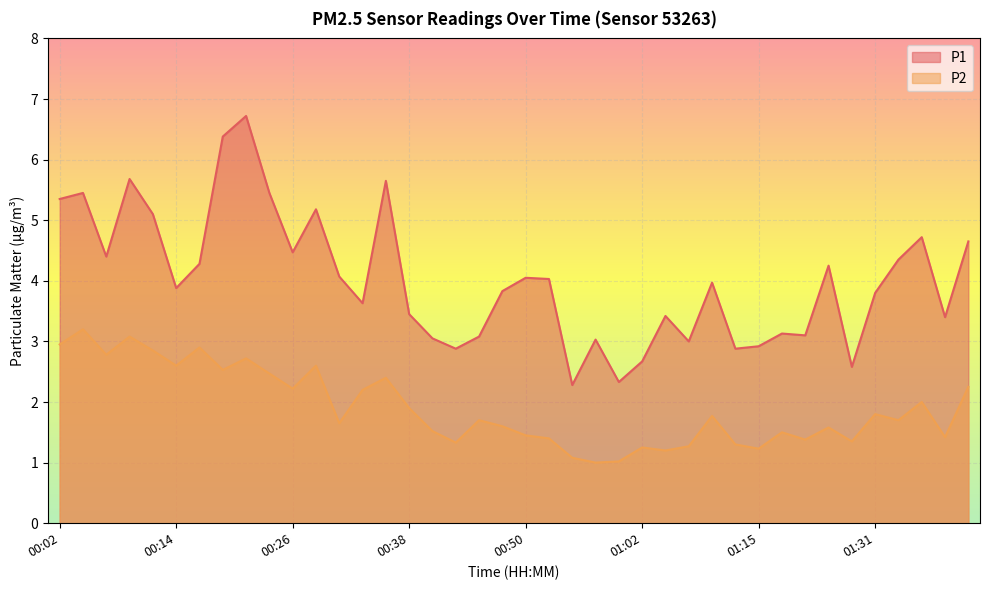

Is it true that P1 equals 5.5 at 00:04?

True